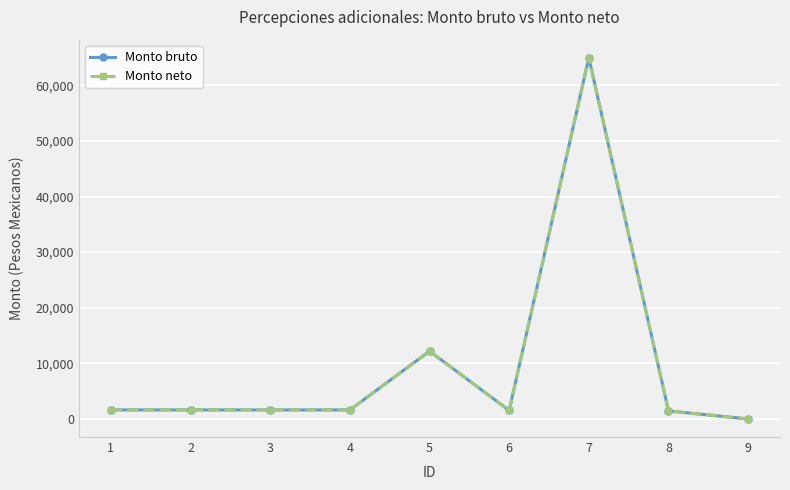

Does the chart have visible grid lines?

Yes